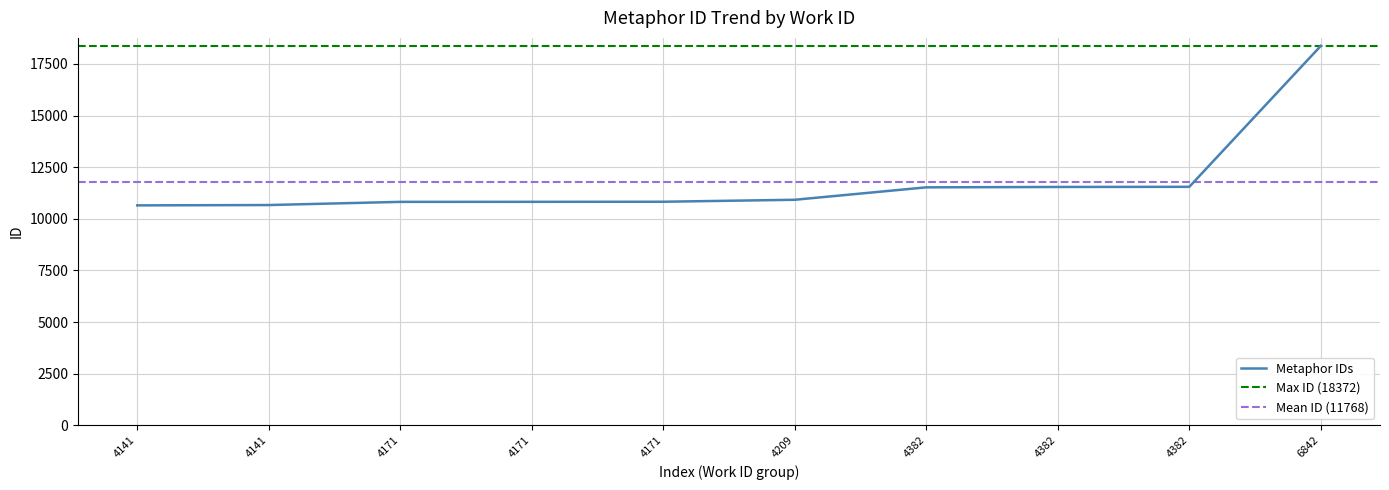

What is the value of the 2nd point from the left?

10649